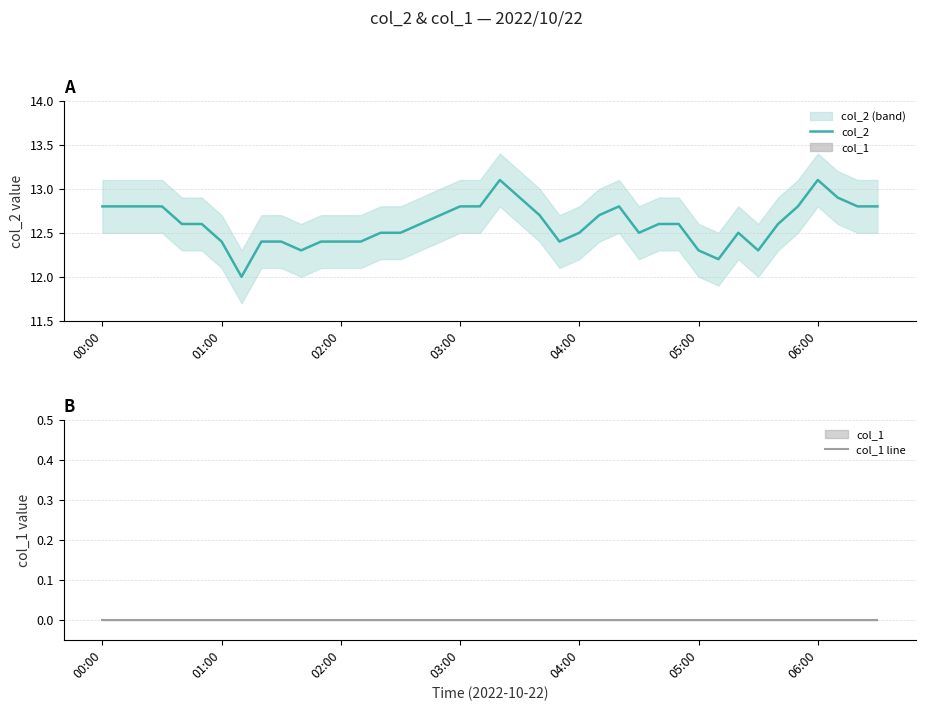

At how many categories does at least one series exceed 8?

40